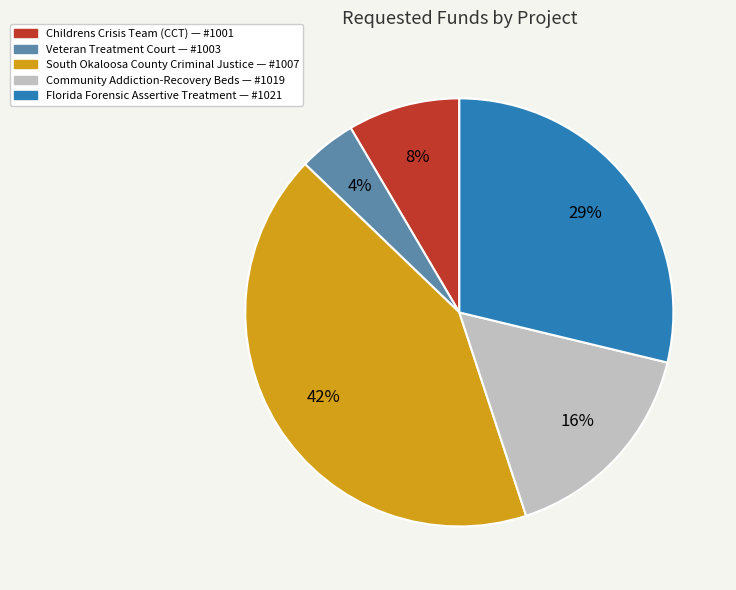

To the nearest percent, what is the difference between the largest and smallest slice percentages?

38%